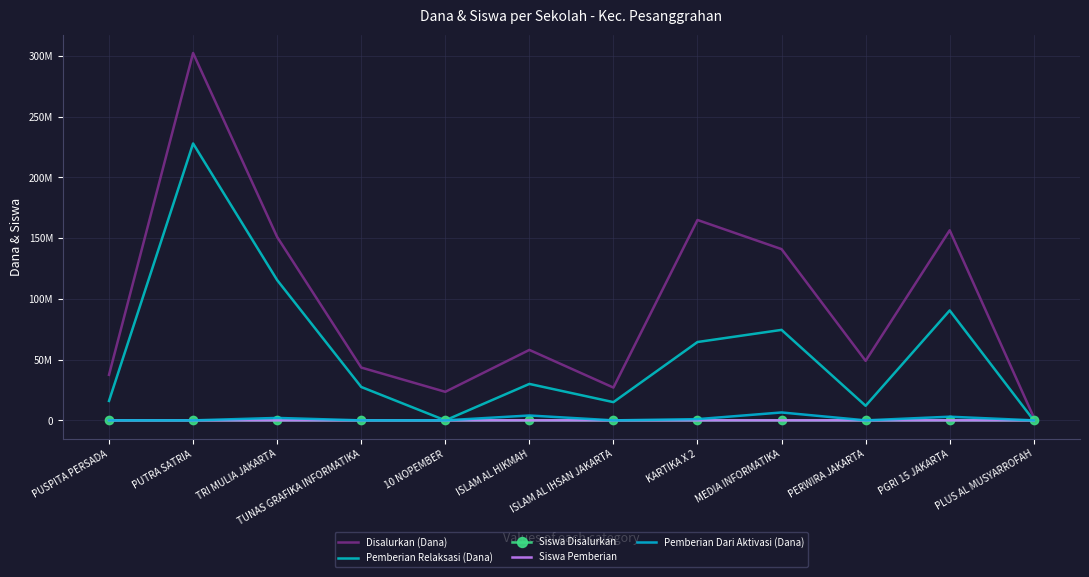

At which category does the chart reach its minimum across all series?

10 NOPEMBER